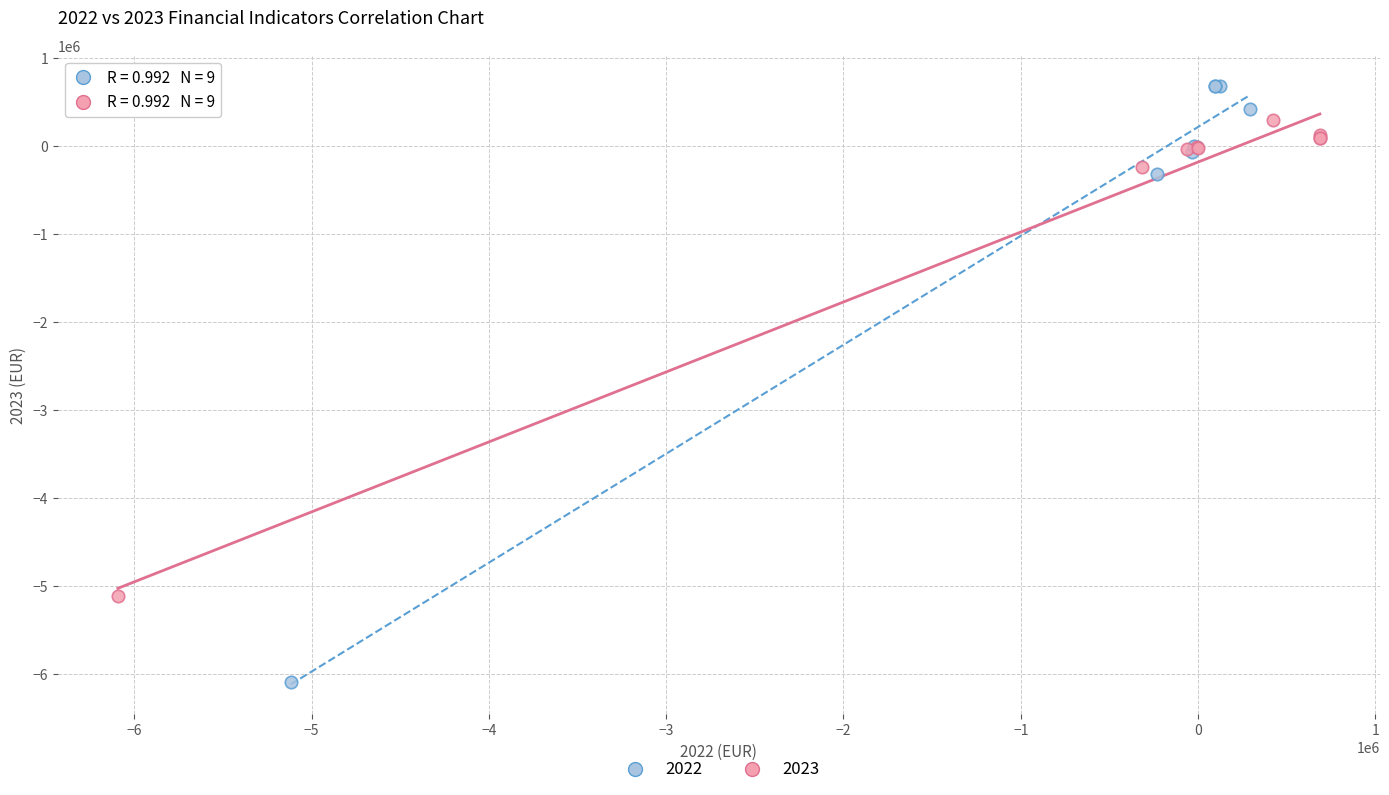

Which series contains the highest Y value?

2022